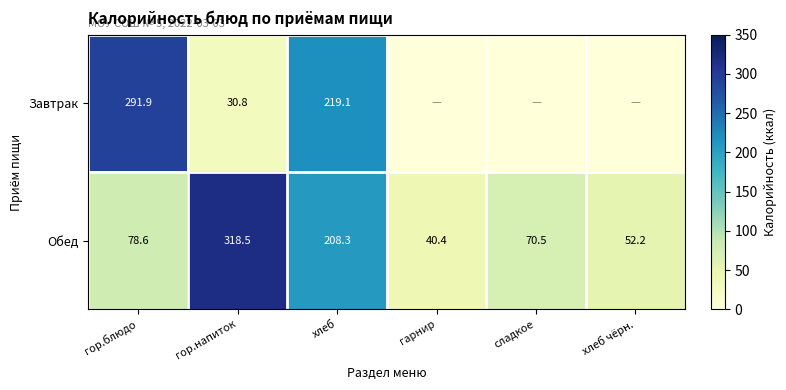

Rank the series at хлеб from highest to lowest value.

Завтрак, Обед